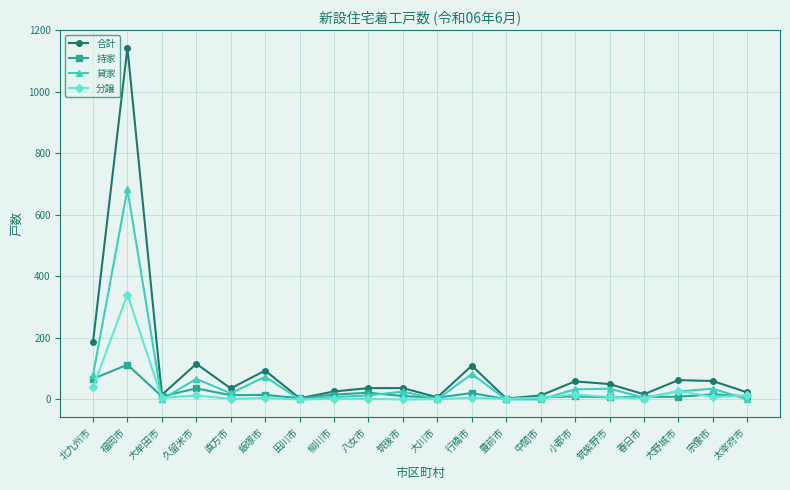

How many categories are shown in the chart?

20